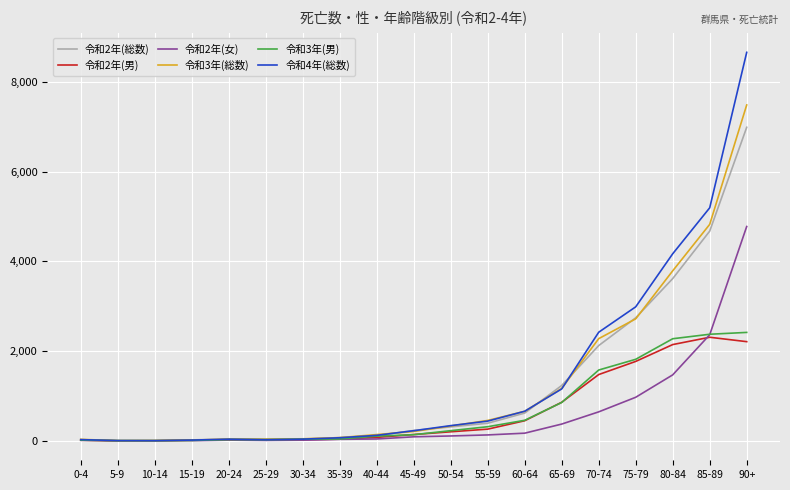

Which series has the largest range (max minus min)?

令和4年(総数)